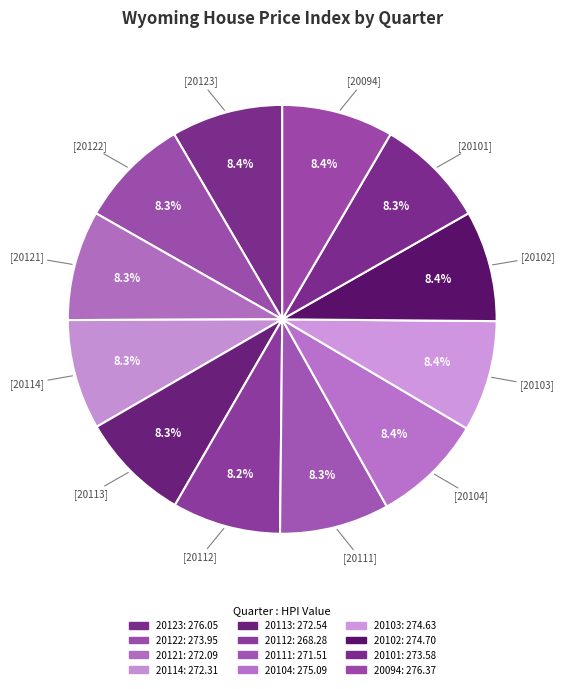

Approximately how many times larger is the value at 20104 compared to 20113?

1.0